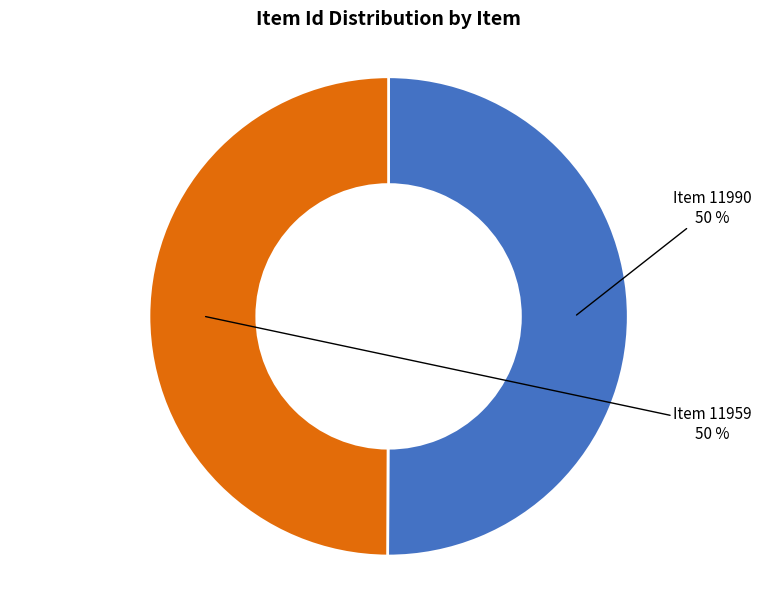

To the nearest percent, what is the average slice percentage?

50%